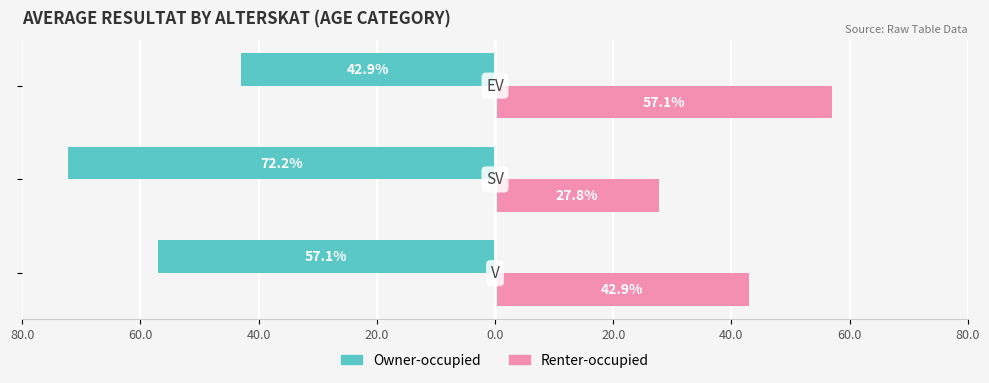

What are all the series names shown in the legend?

Owner-occupied, Renter-occupied